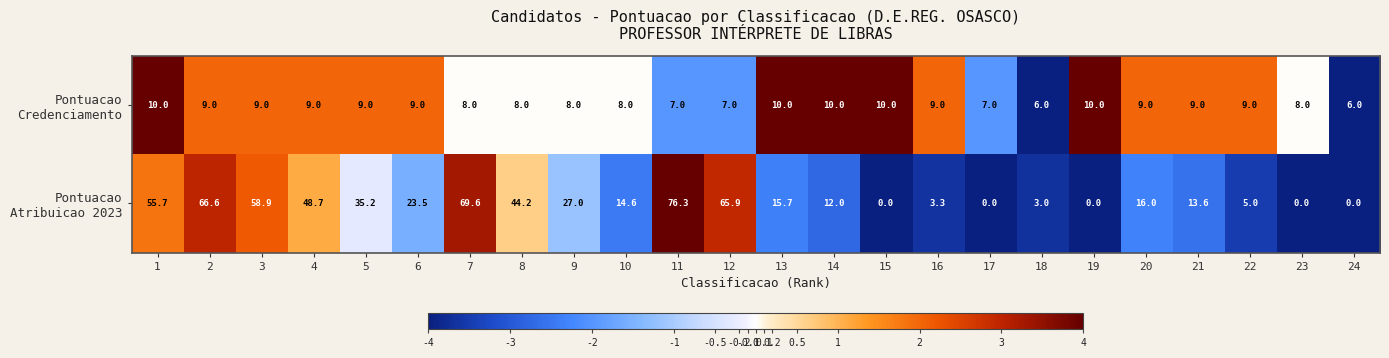

What is the greatest value displayed?

76.3